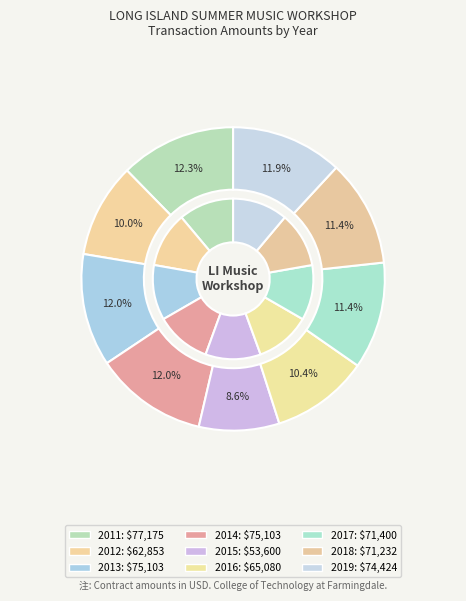

What percentage is NOT represented by 2019?

88.1%